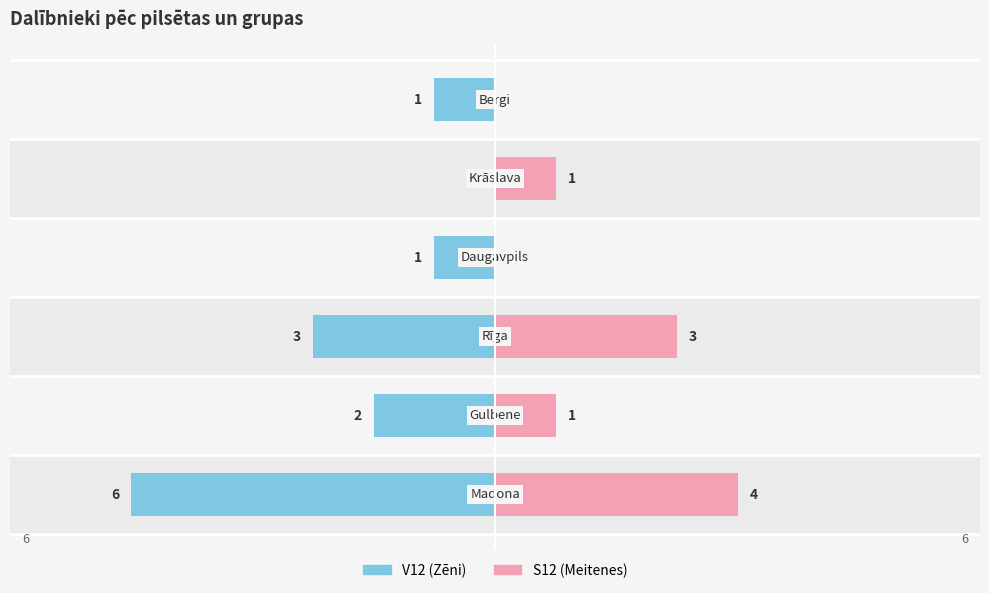

Is the value of S12 at 2 greater than the value of V12 at −6?

Yes